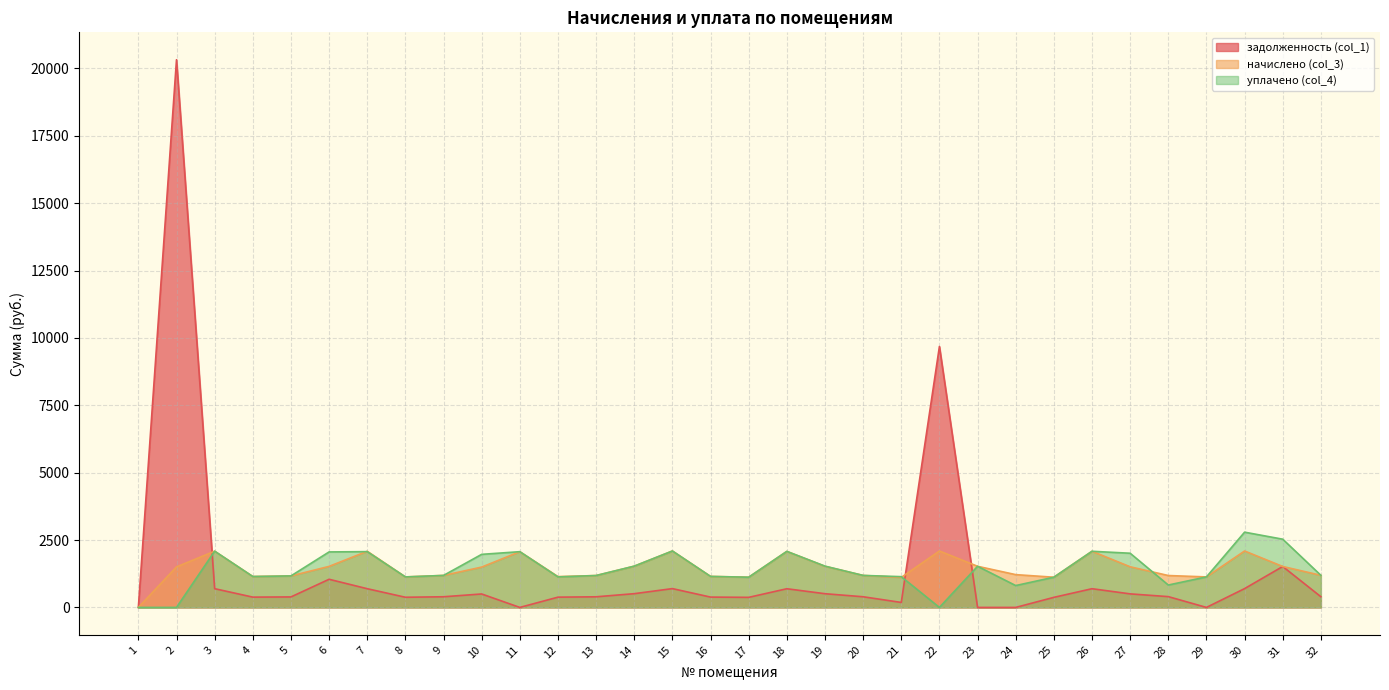

In задолженность (col_1), how many points are higher than both neighbors (excluding endpoints)?

8